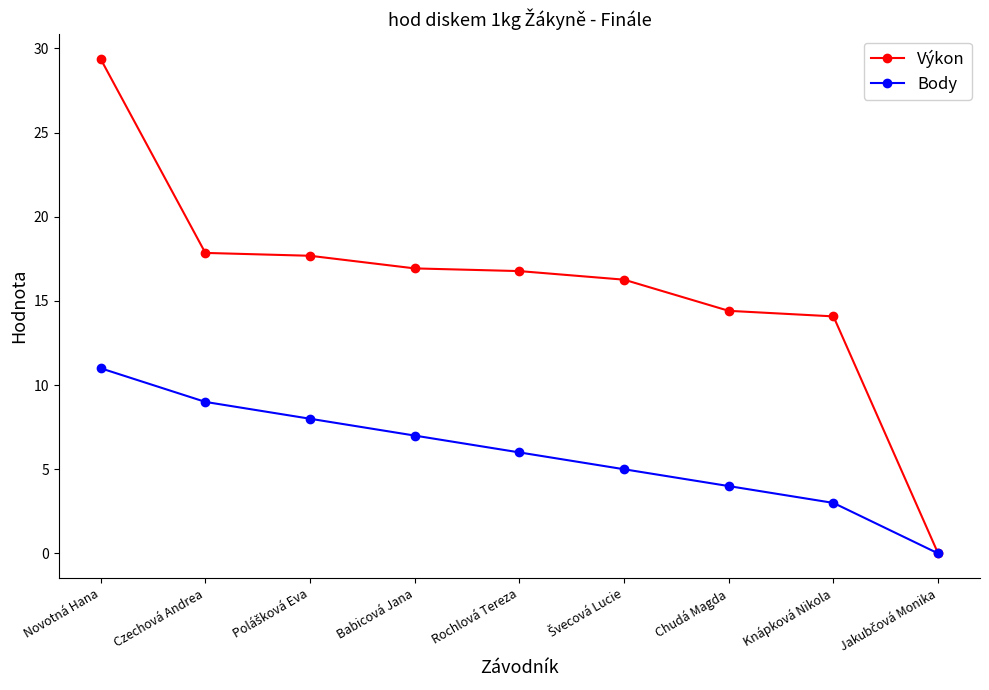

At which label does Body first exceed 6?

Novotná Hana